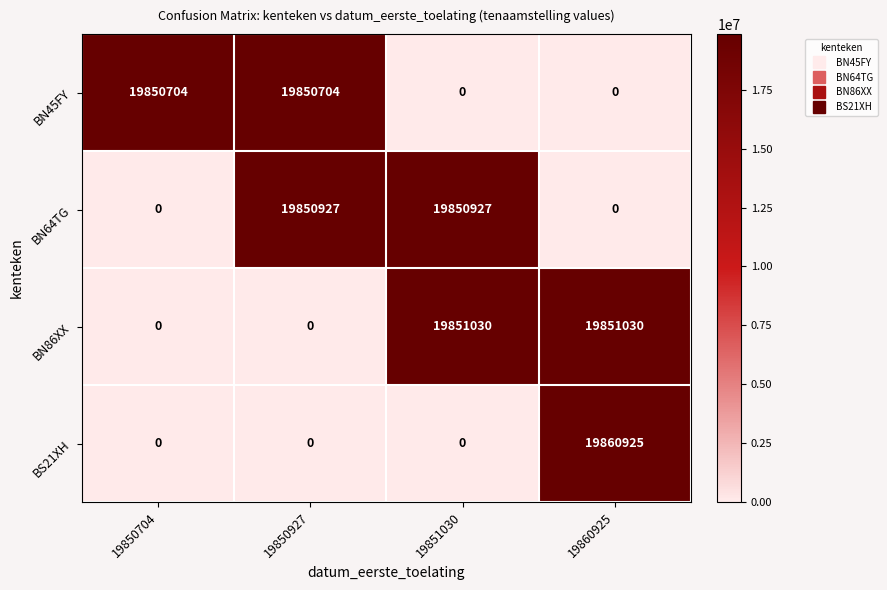

What is the approximate value of BN86XX at 19851030, to the nearest 10?

19851030